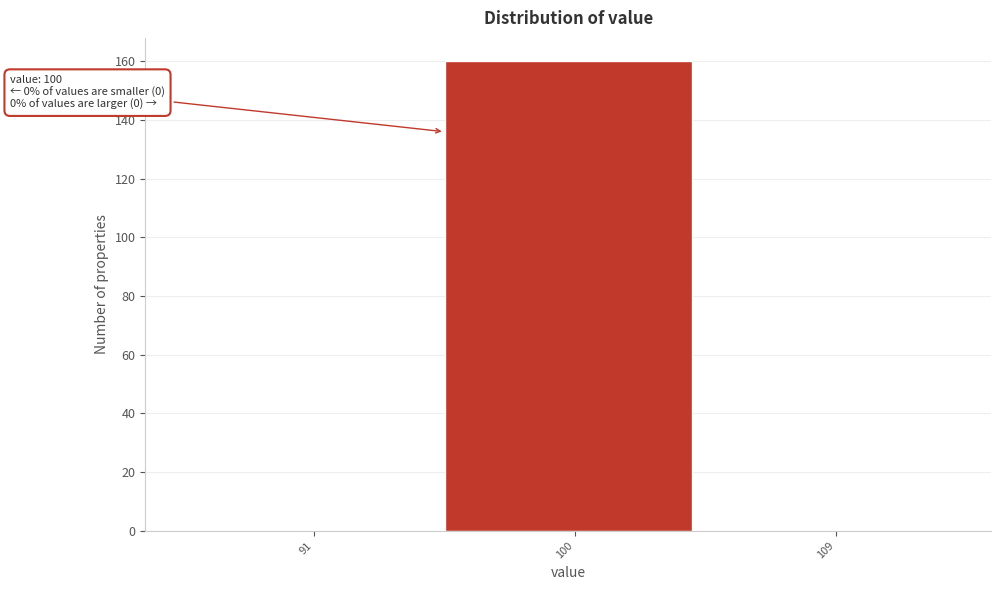

Reading right to left, transcribe all the data shown in this chart.

109=0	100=160	91=0